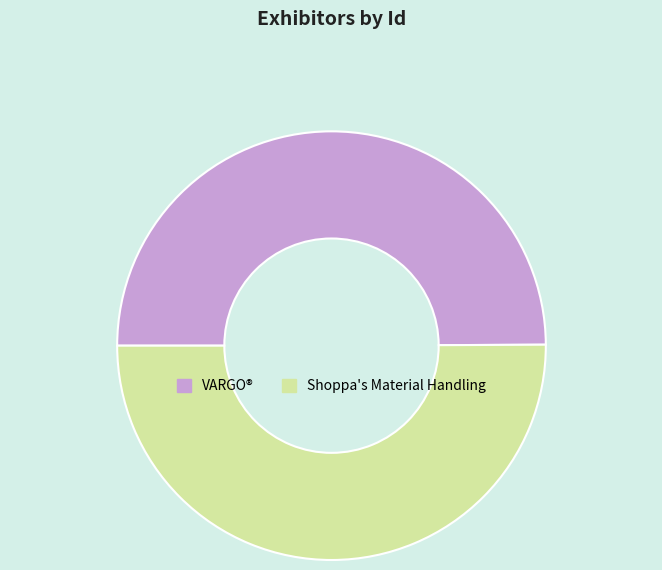

What is the ratio of the value at Shoppa's Material Handling to the value at VARGO®?

1.0